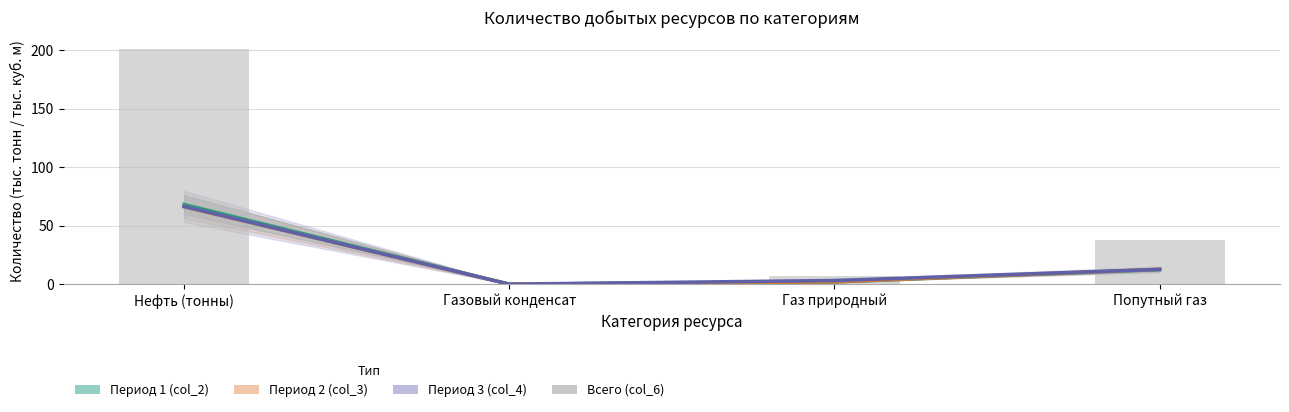

Which series changed the most between Нефть (тонны) and Попутный газ?

Всего (col_6)